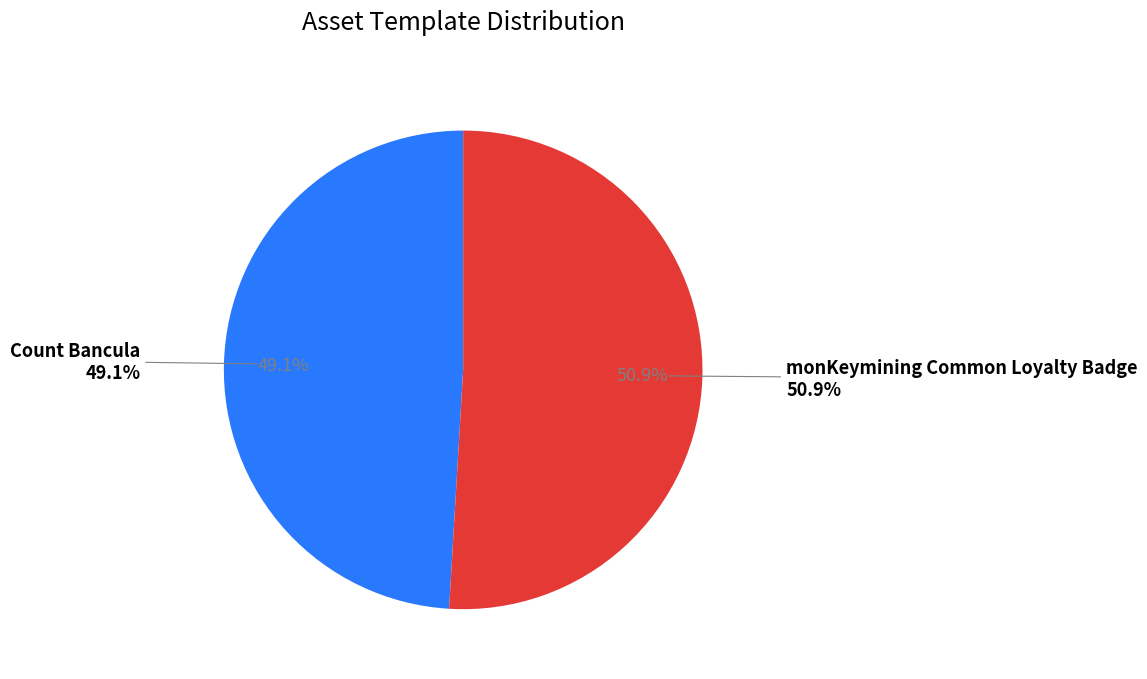

What portion of the pie excludes Count Bancula?

50.9%